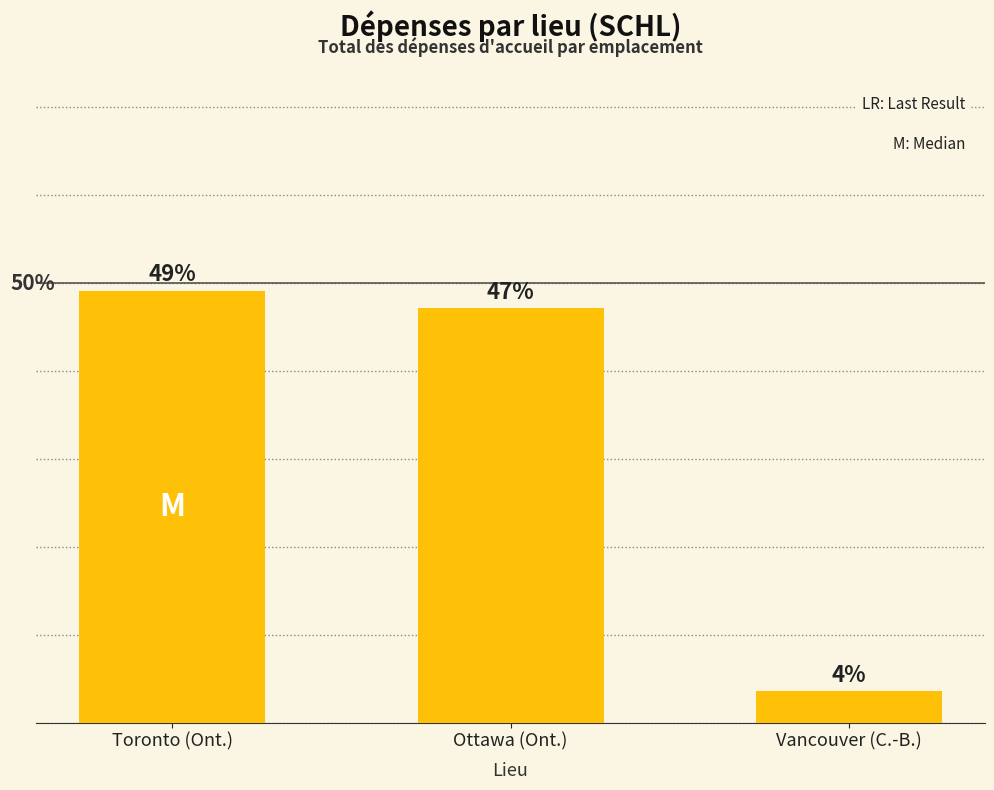

Does the chart contain any negative values?

No